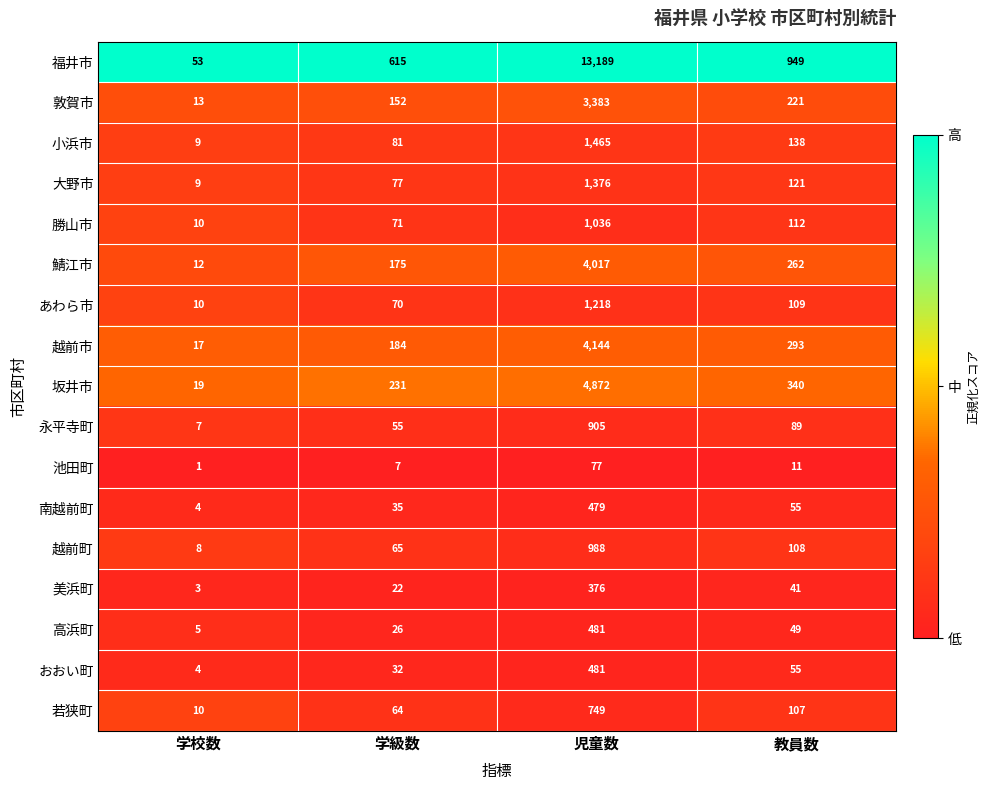

Between 児童数 and 教員数, which series saw the biggest shift?

福井市